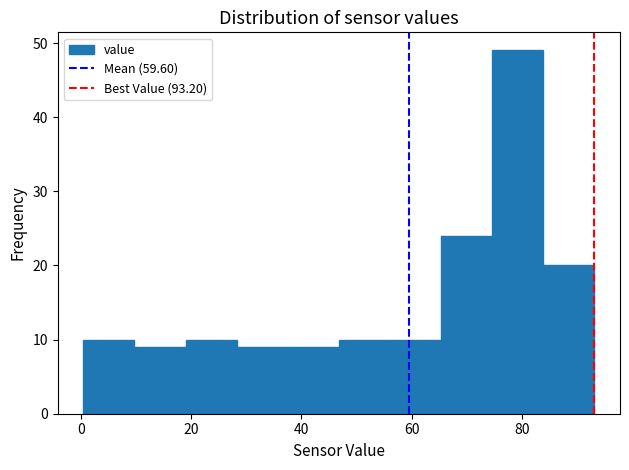

Reading left to right, transcribe this chart: for each bar, give the range it covers on the x-axis and its height. Neither the bar edges nor the heights are printed on the chart, so give them approximately, as read against the axes.

0 to 10: 10
10 to 18: 9
18 to 28: 10
28 to 38: 9
38 to 46: 9
46 to 56: 10
56 to 66: 10
66 to 74: 24
74 to 84: 49
84 to 94: 20